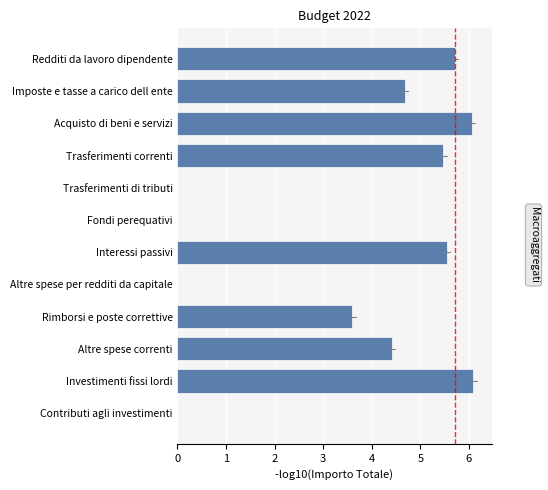

Are the bars horizontal?

Yes